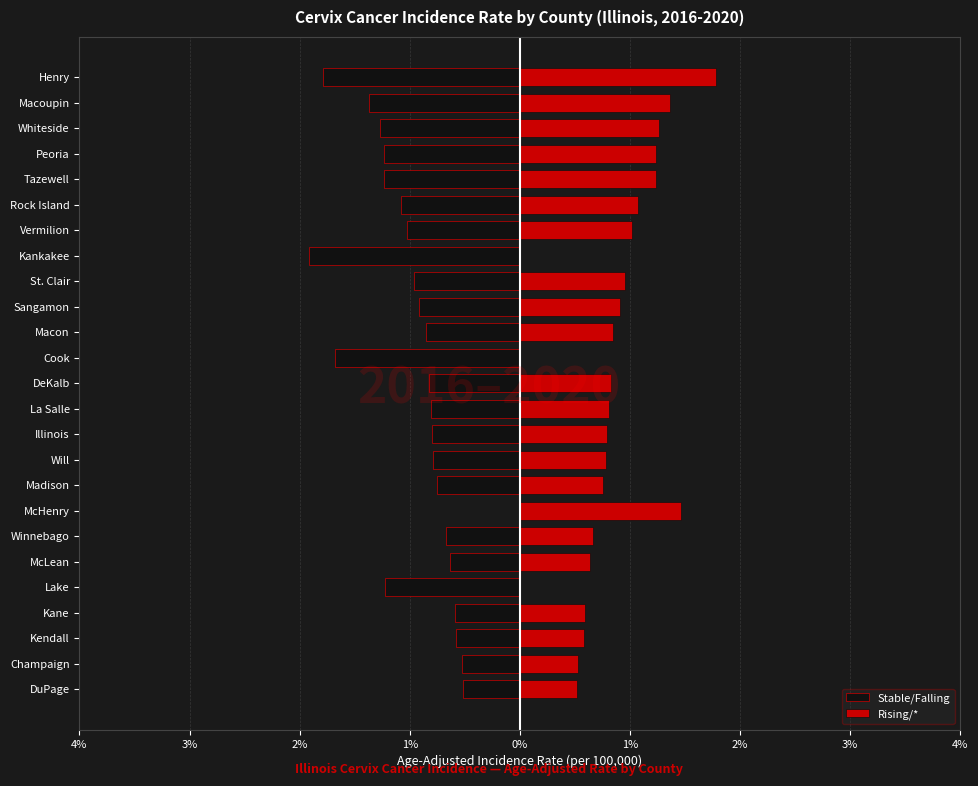

Which series has the widest spread of values?

Stable/Falling